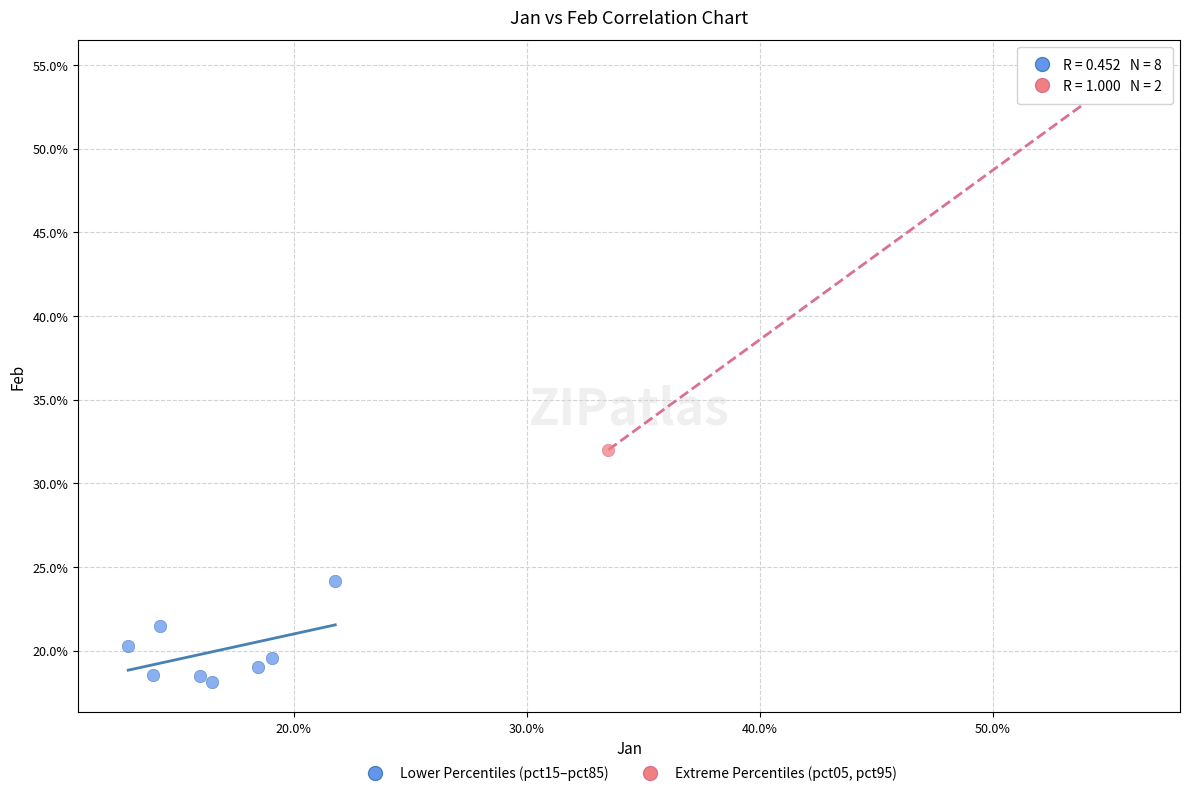

What are all the series names shown in the legend?

Lower Percentiles (pct15–pct85), Extreme Percentiles (pct05, pct95)